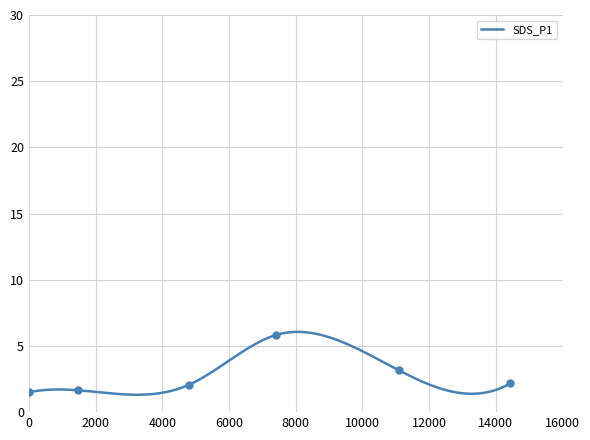

What is the maximum value for SDS_P1?

6.1